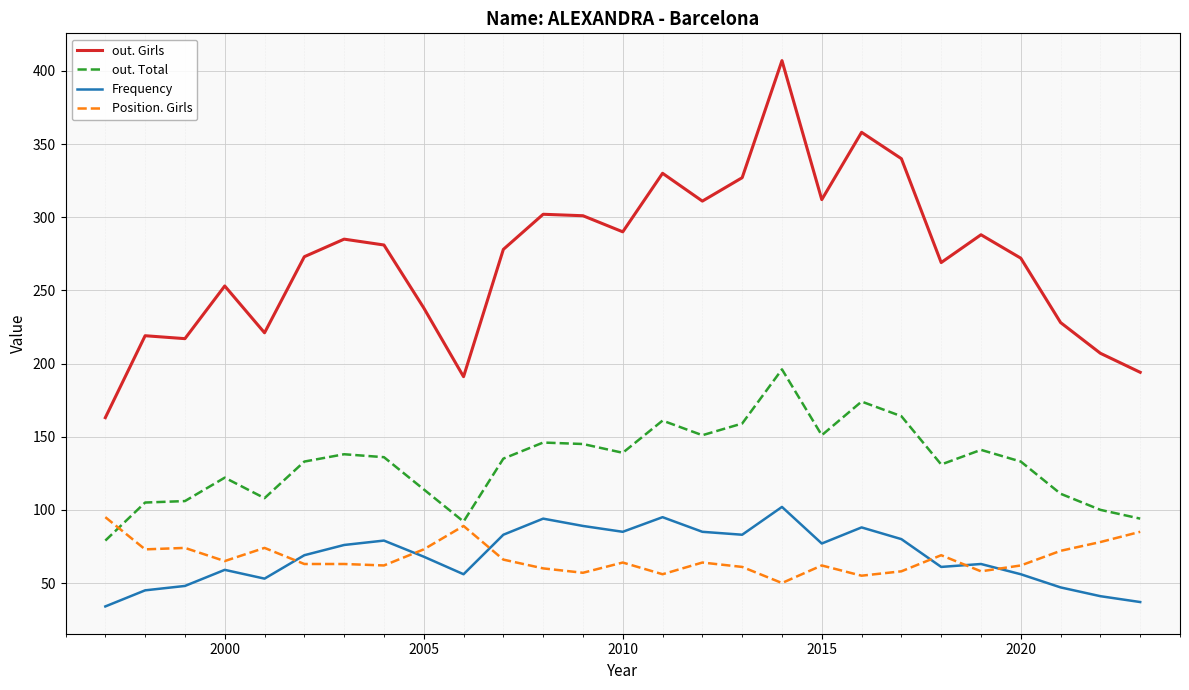

What is the smallest value displayed?

34